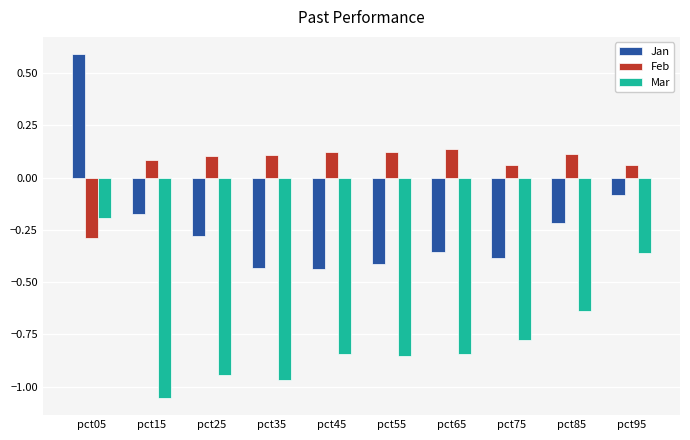

What is the average value of the Mar series?

-0.7